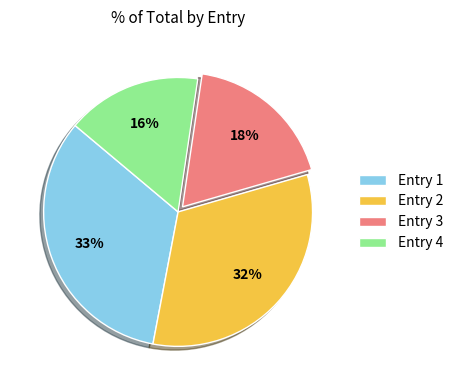

Between Entry 1 and Entry 3, which is larger?

Entry 1